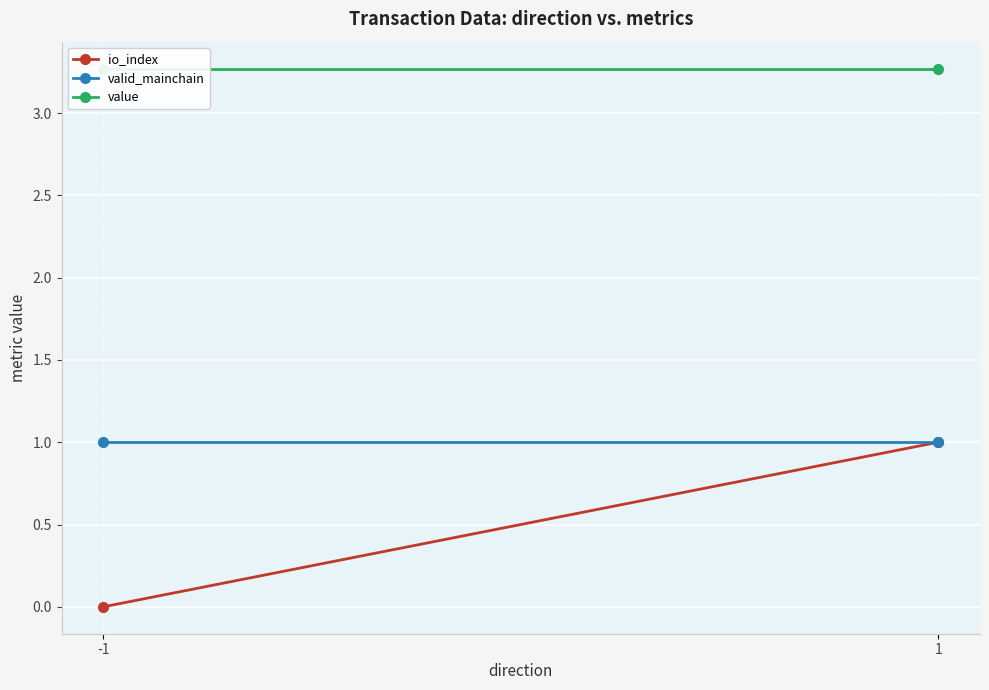

Which has a higher value, -1 or 1?

1